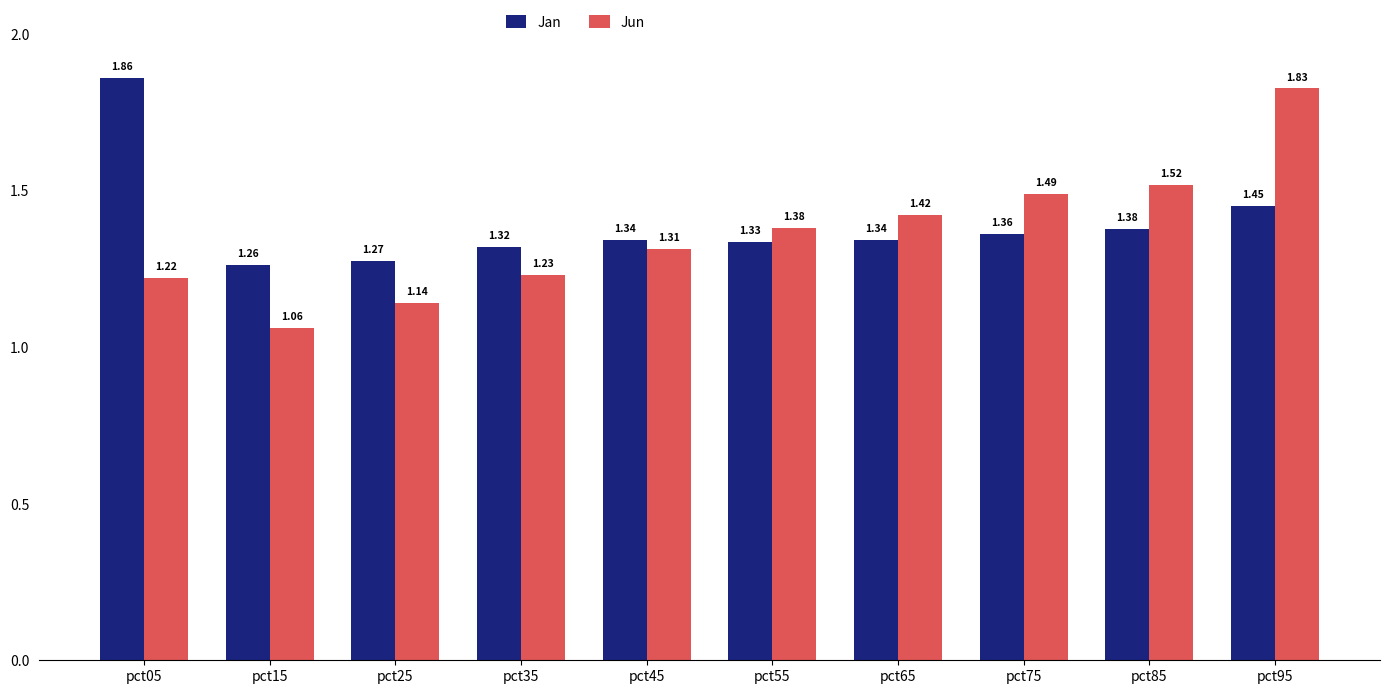

What are all the series names shown in the legend?

Jan, Jun